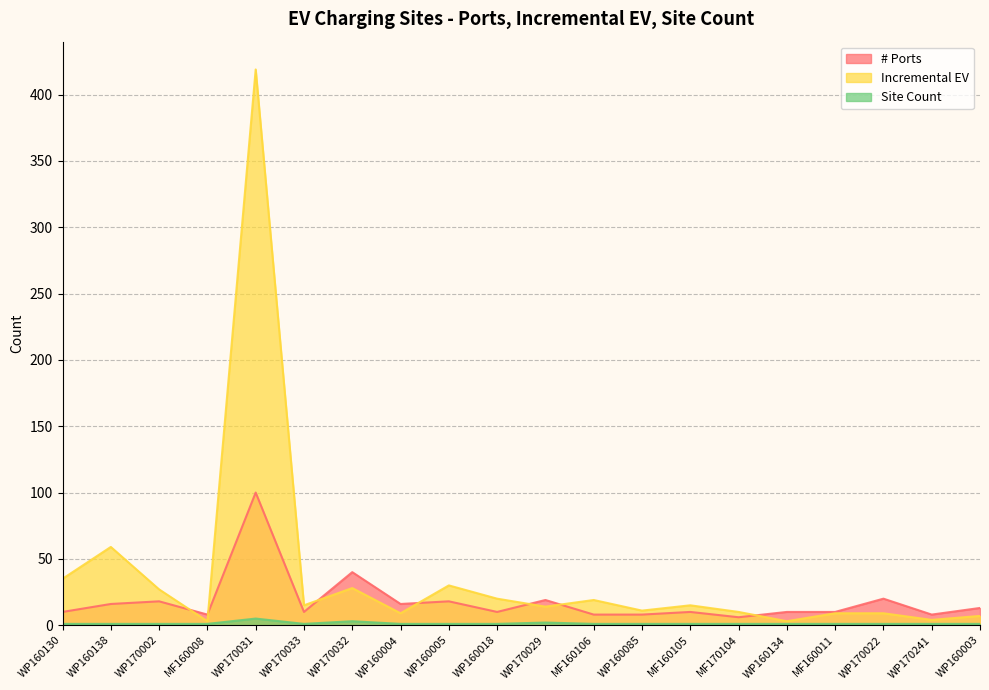

Reading left to right, transcribe all the data shown in this chart.

# Ports: 10	16	18	8	100	10	40	16	18	10	19	8	8	10	6	10	10	20	8	13
Incremental EV: 35	59	27	3	419	15	28	9	30	20	14	19	11	15	10	3	9	9	4	7
Site Count: 1	1	1	1	5	1	3	1	1	1	2	1	1	1	1	1	1	1	1	1